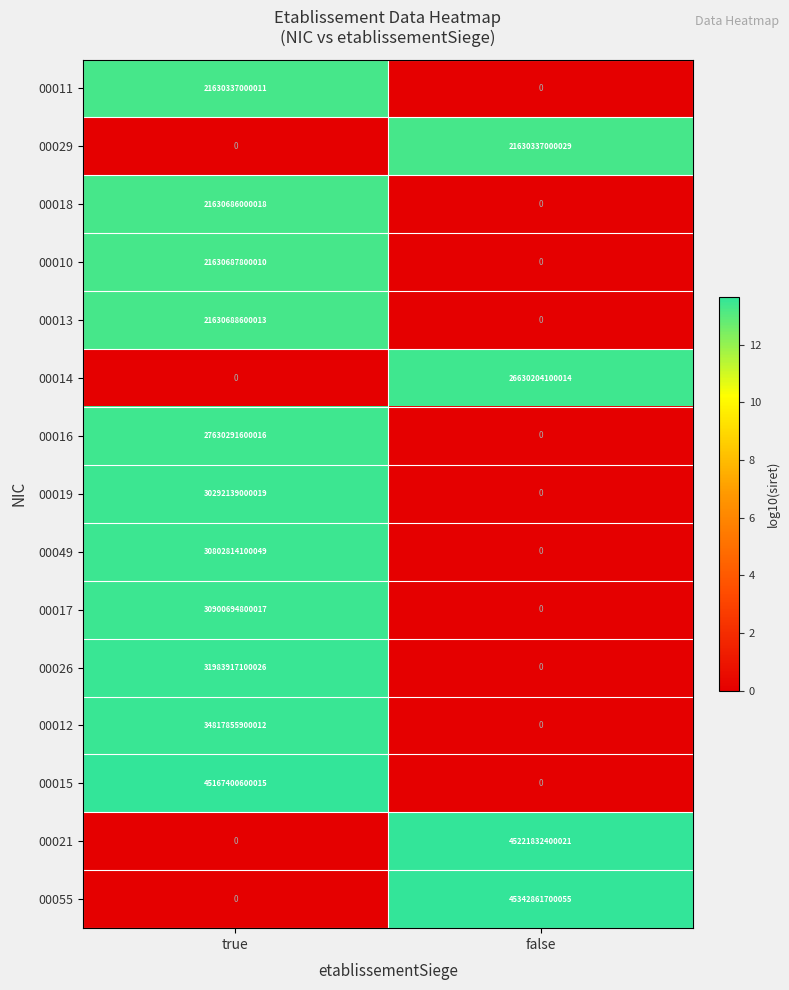

At which label is 00026 closest to 15991958550013?

true